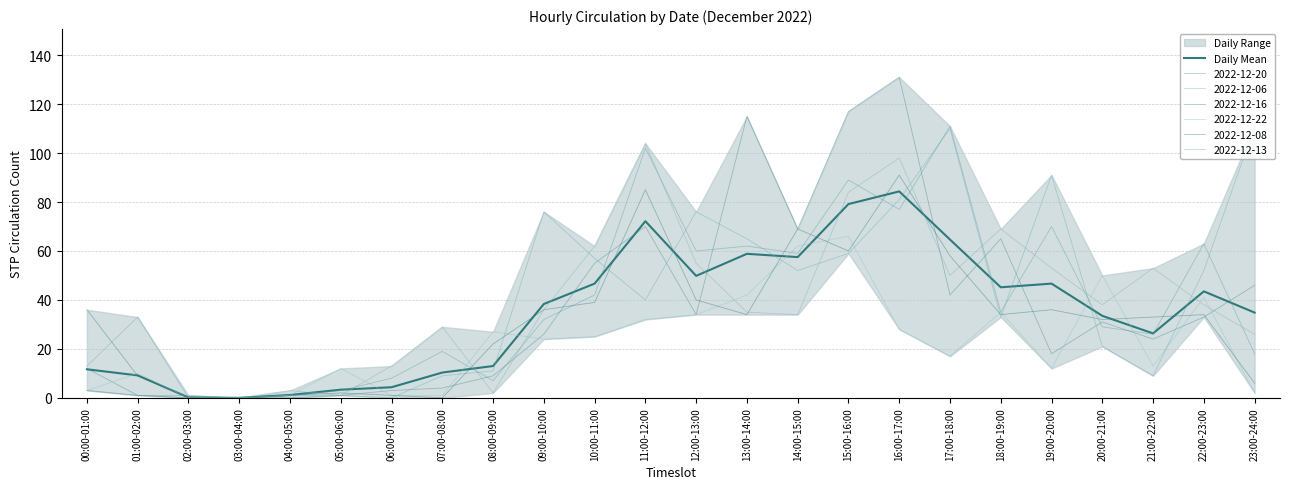

What is the ratio of the value at 01:00-02:00 to the value at 19:00-20:00?

0.2